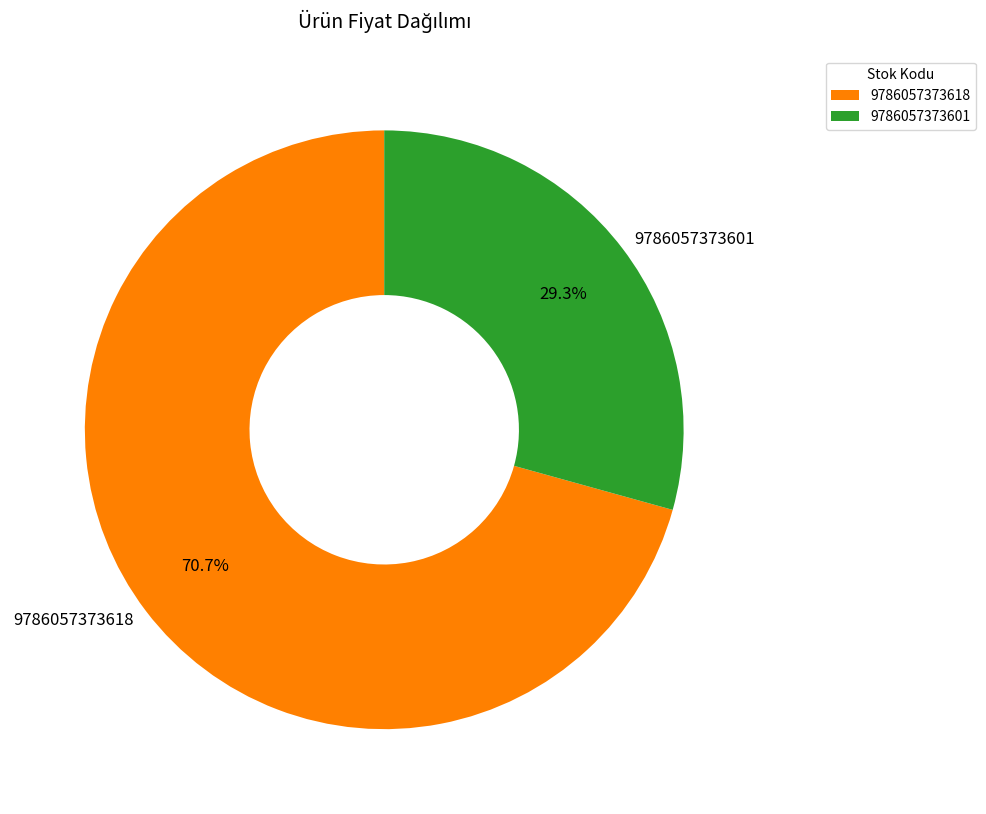

How many slices are in this pie chart?

2